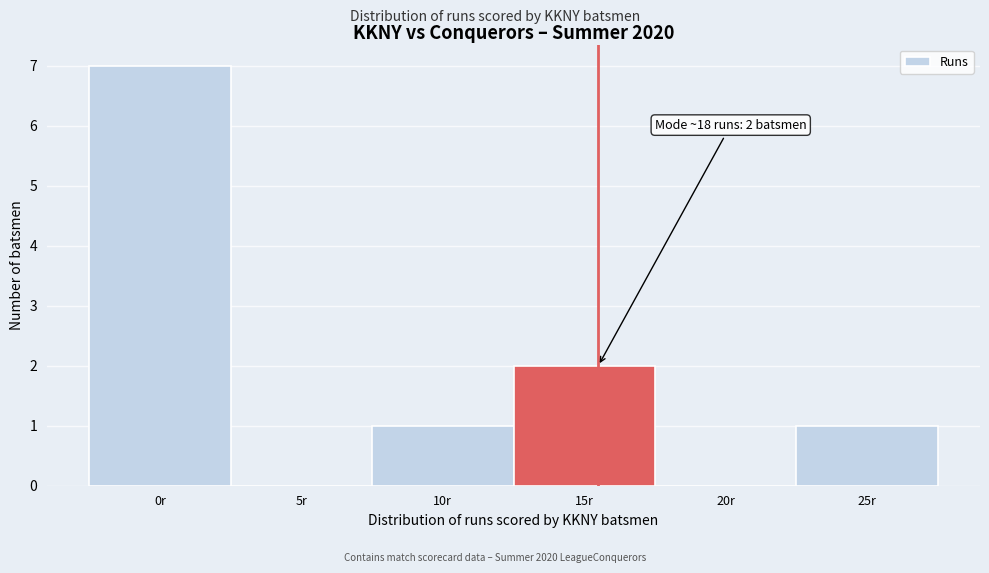

Reading left to right, list all the values displayed in this chart.

0r=7	5r=0	10r=1	15r=2	20r=0	25r=1